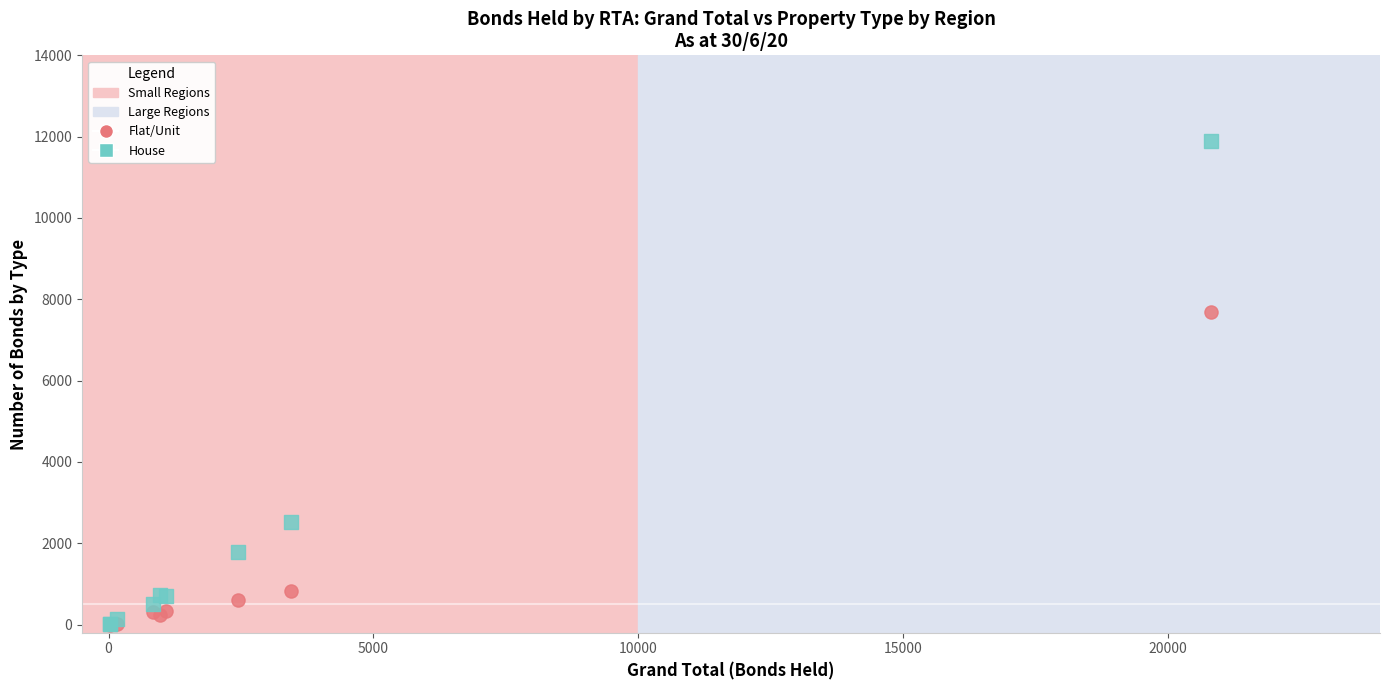

Across all series, what Y value is closest to 5942?

7696